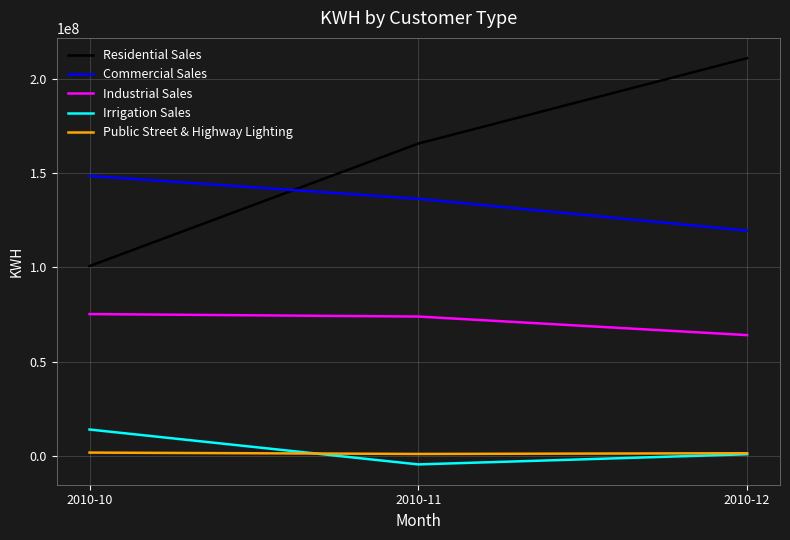

What is the difference between the maximum and minimum values in the Industrial Sales series?

11170045